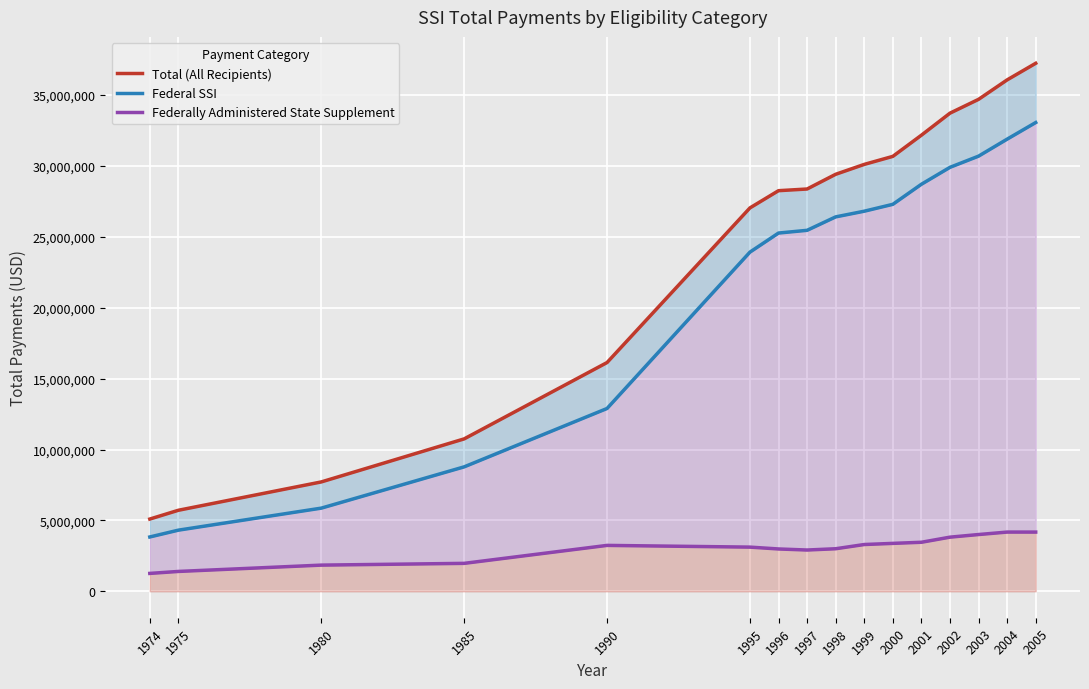

At which category is the sum across all series the highest?

2005